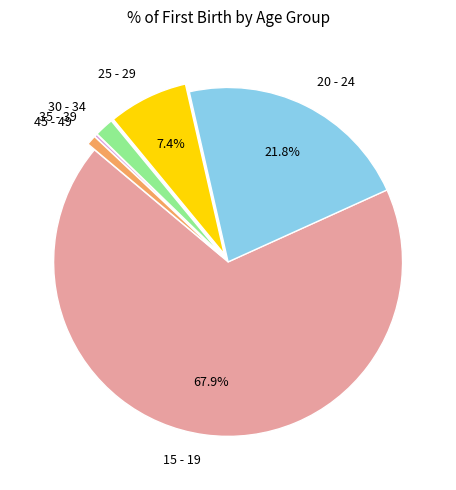

What percentage is the 25 - 29 slice, to the nearest percent?

7%